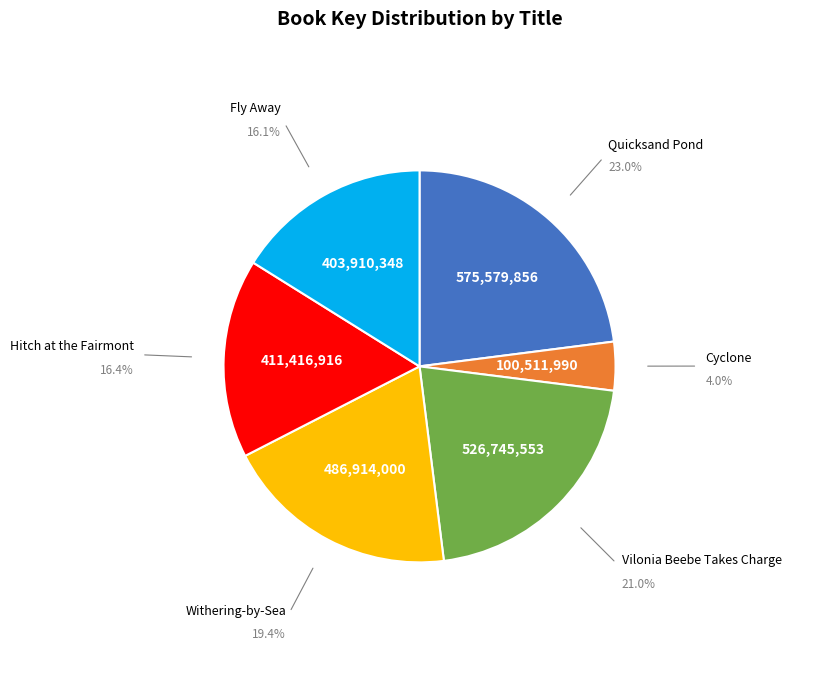

Does any single category account for the majority?

No